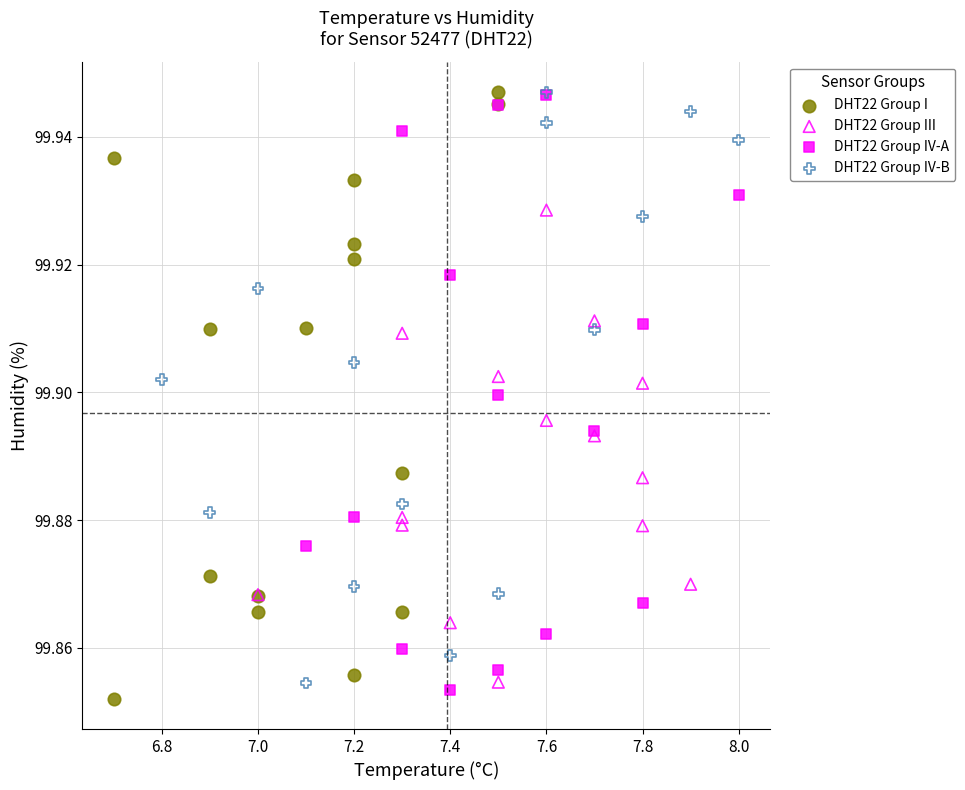

Which series has the largest Y range (max minus min)?

DHT22 Group I